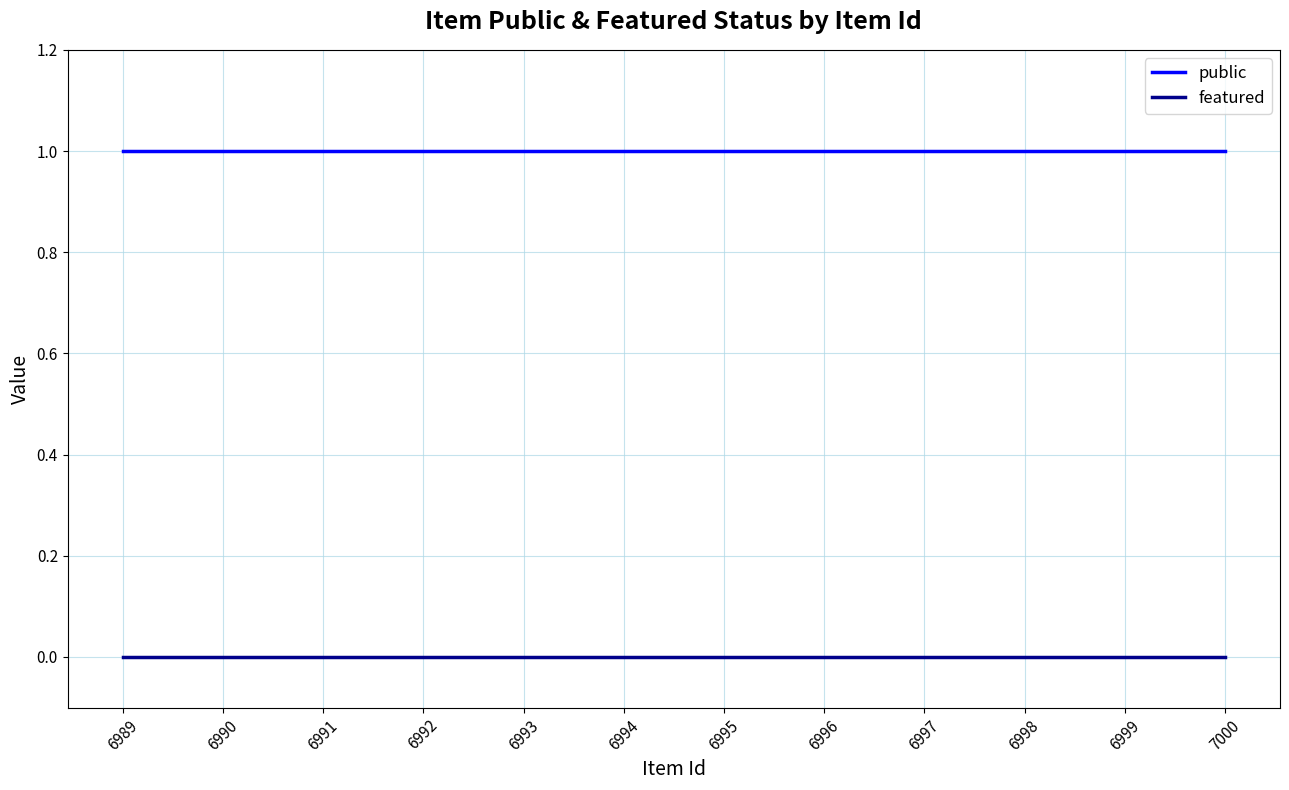

Reading left to right, transcribe all the data shown in this chart.

public: 1	1	1	1	1	1	1	1	1	1	1	1
featured: 0	0	0	0	0	0	0	0	0	0	0	0